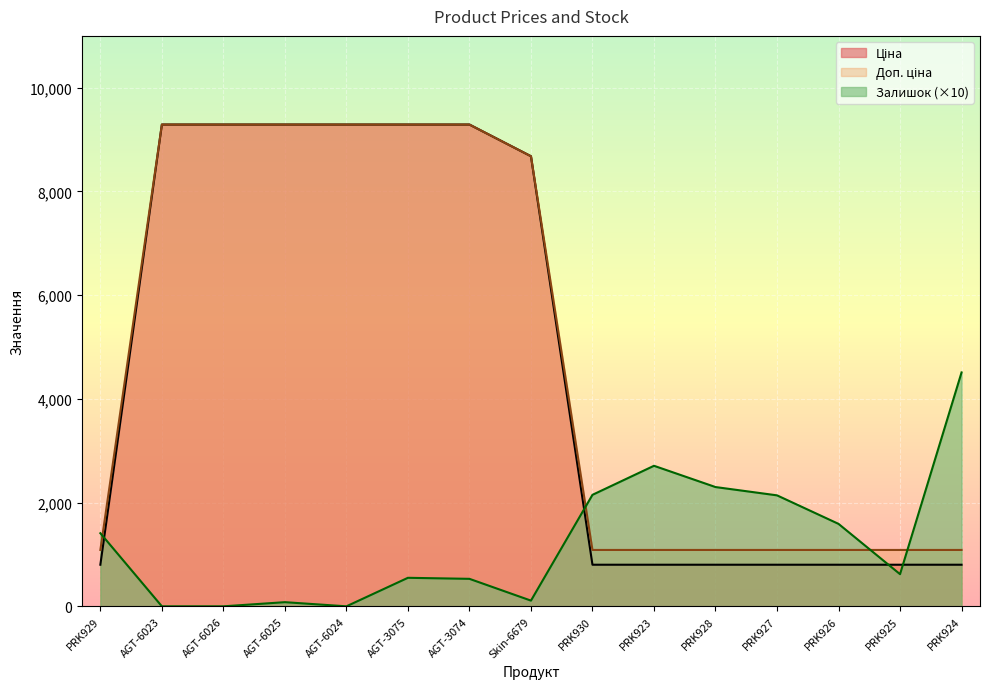

What are all the series names shown in the legend?

Ціна, Доп. ціна, Залишок